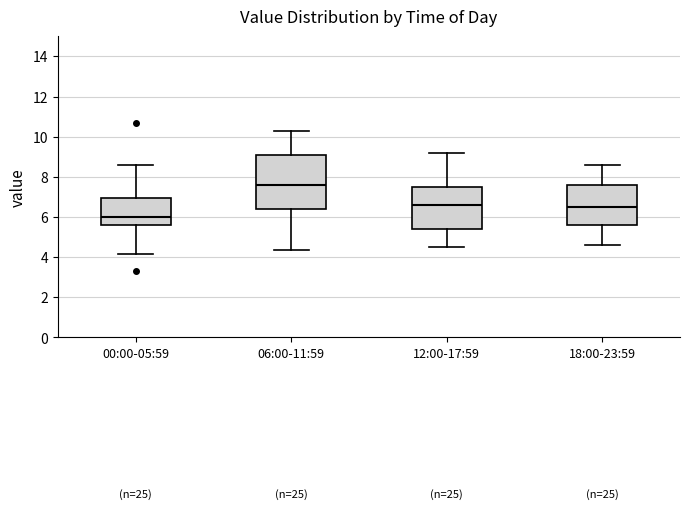

Reading left to right, transcribe this box plot: for each box, give where its median line is, the range the box spans, and where its two whiskers end, as read against the y-axis. The values are not printed on the chart, so give them approximately, as read against the axis.

00:00-05:59: median 6.0, box 5.6 to 7.0, whiskers 4.2 to 8.6
06:00-11:59: median 7.6, box 6.4 to 9.2, whiskers 4.4 to 10.4
12:00-17:59: median 6.6, box 5.4 to 7.6, whiskers 4.6 to 9.2
18:00-23:59: median 6.6, box 5.6 to 7.6, whiskers 4.6 to 8.6